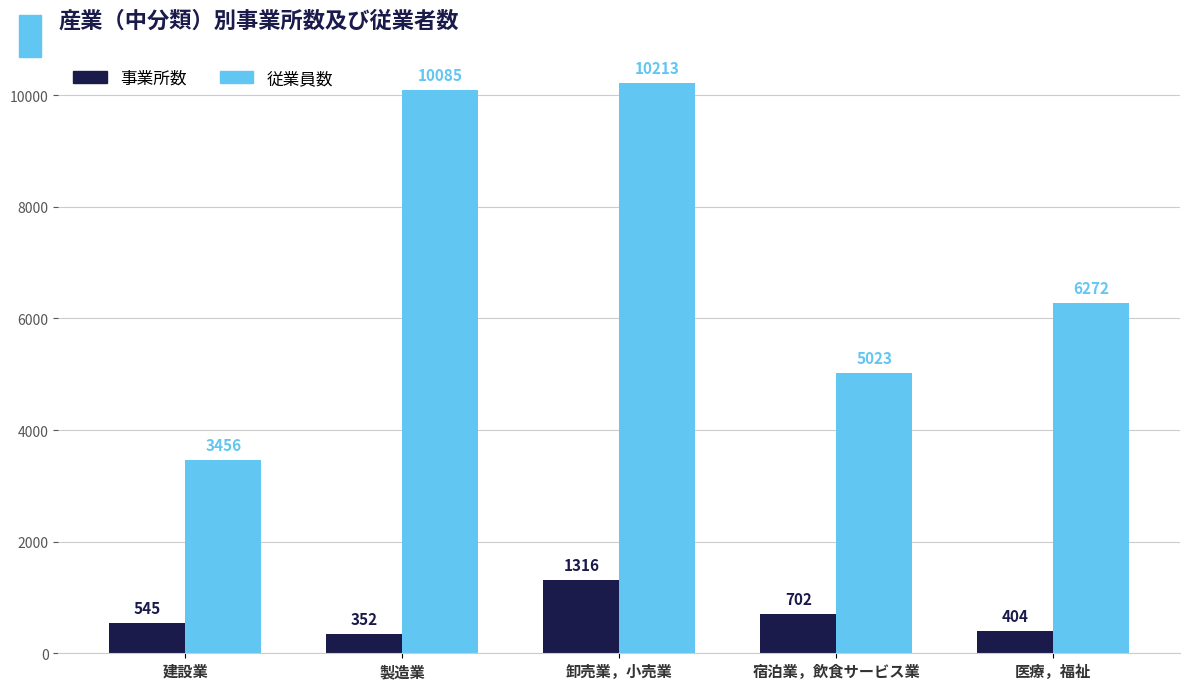

How many bars are there in total?

10